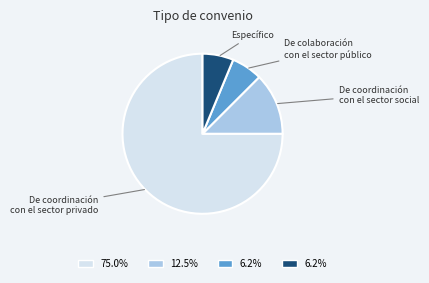

Is there a majority slice in this chart?

Yes